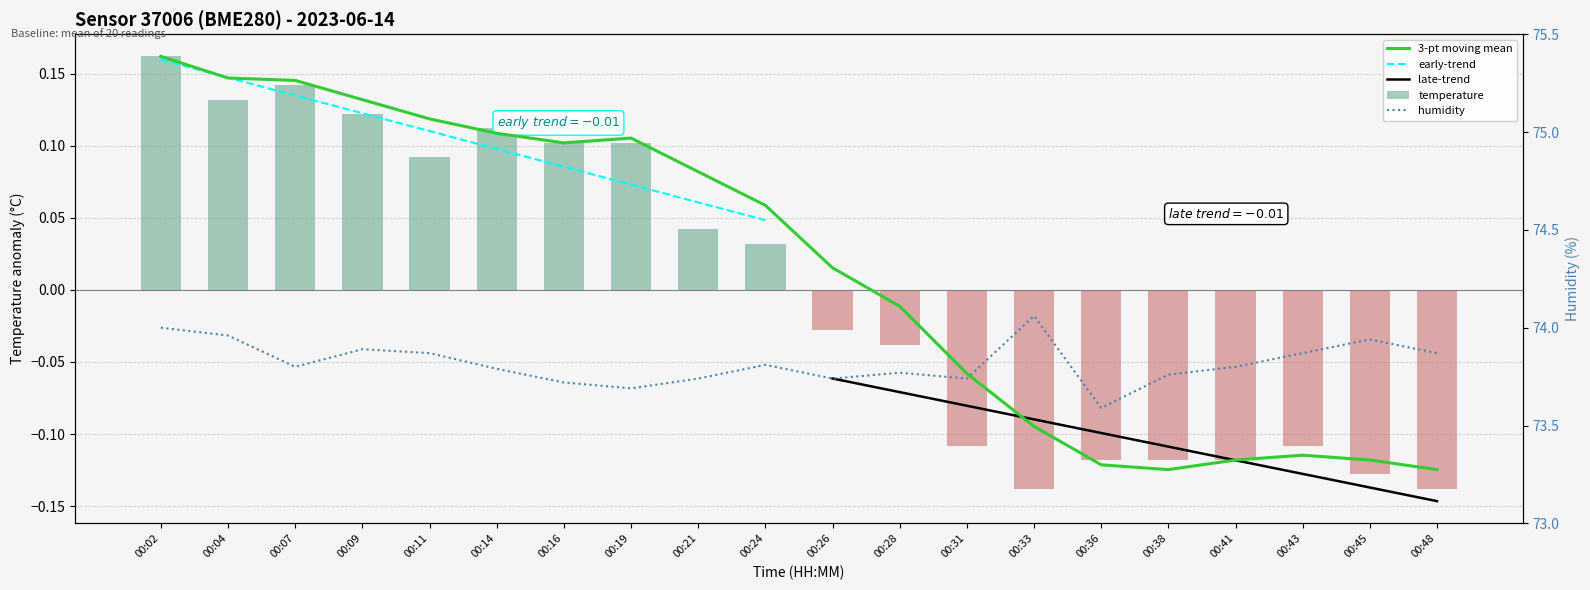

What is the value of the humidity bar at the 1st from the left?

74.0